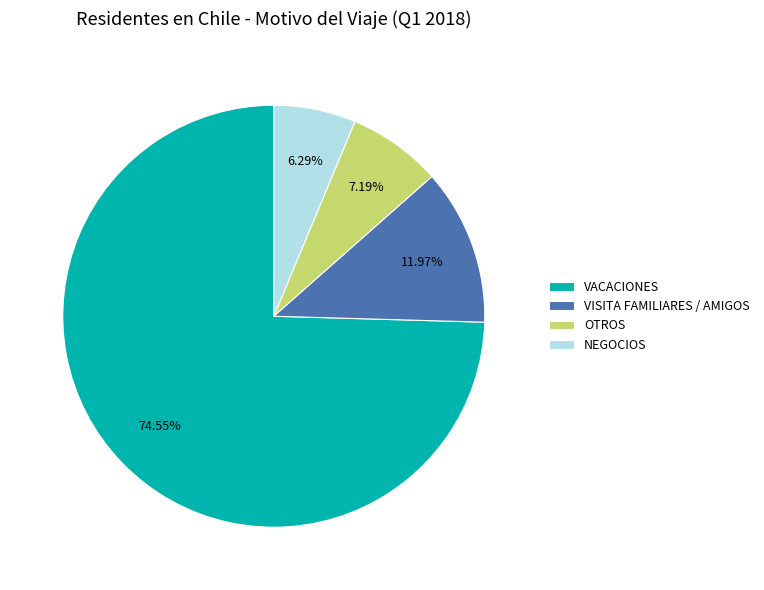

What is the ratio of the value at OTROS to the value at NEGOCIOS?

1.1